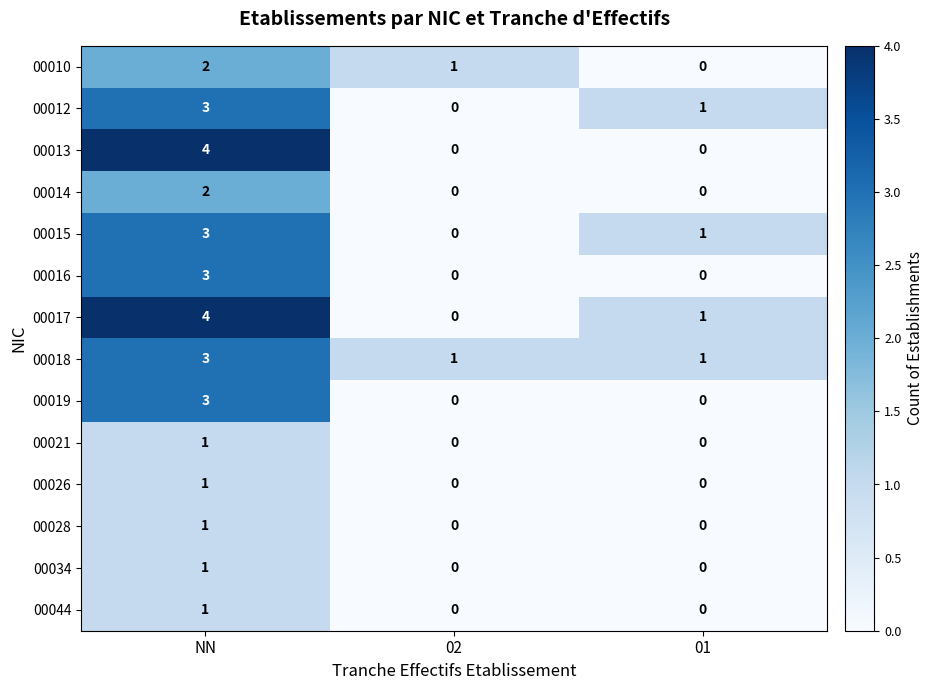

Count the number of data series in this chart.

14